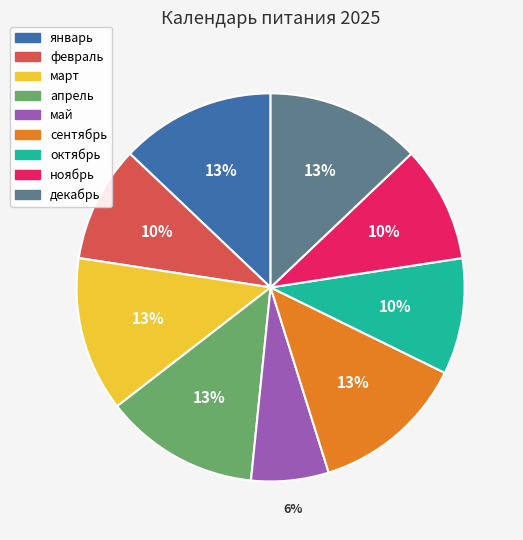

What percentage is the май slice, to the nearest percent?

6%